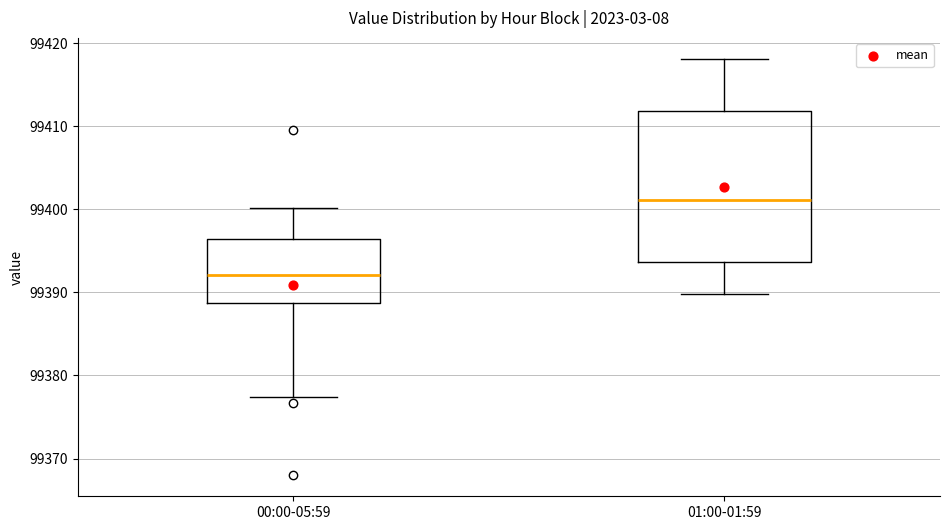

Comparing the boxes themselves (not the whiskers), which one is the tallest?

01:00-01:59